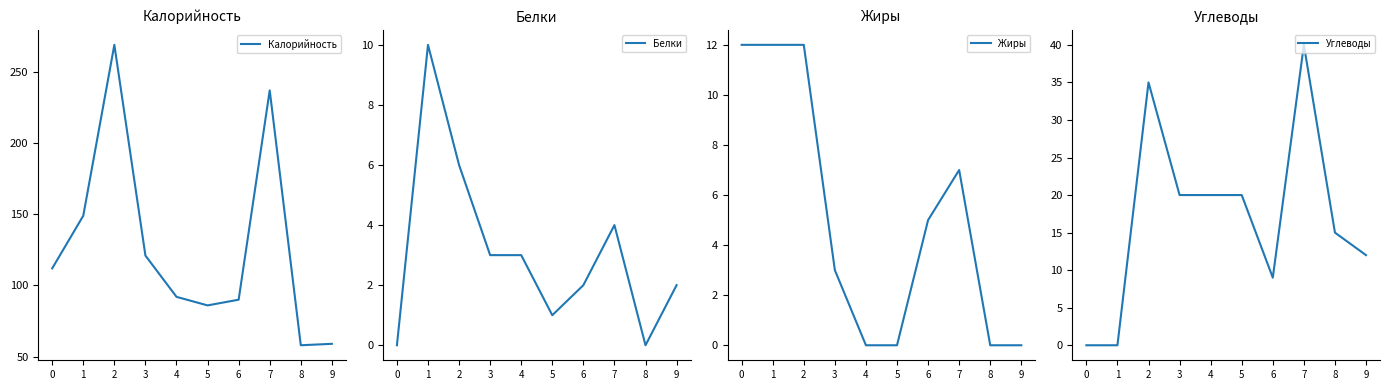

What is the average value of the Жиры series?

5